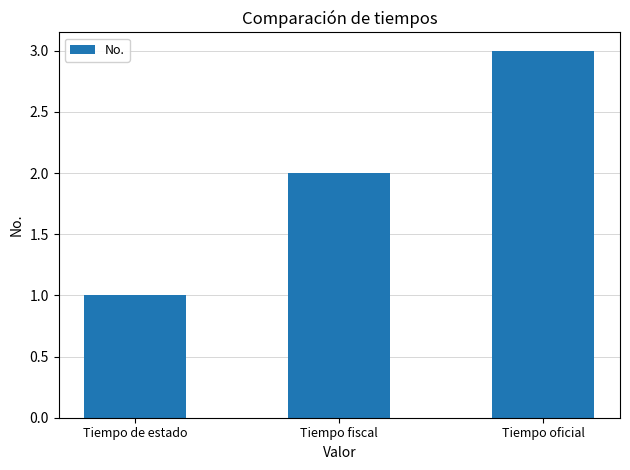

What is the change in value from Tiempo de estado to Tiempo fiscal?

+1